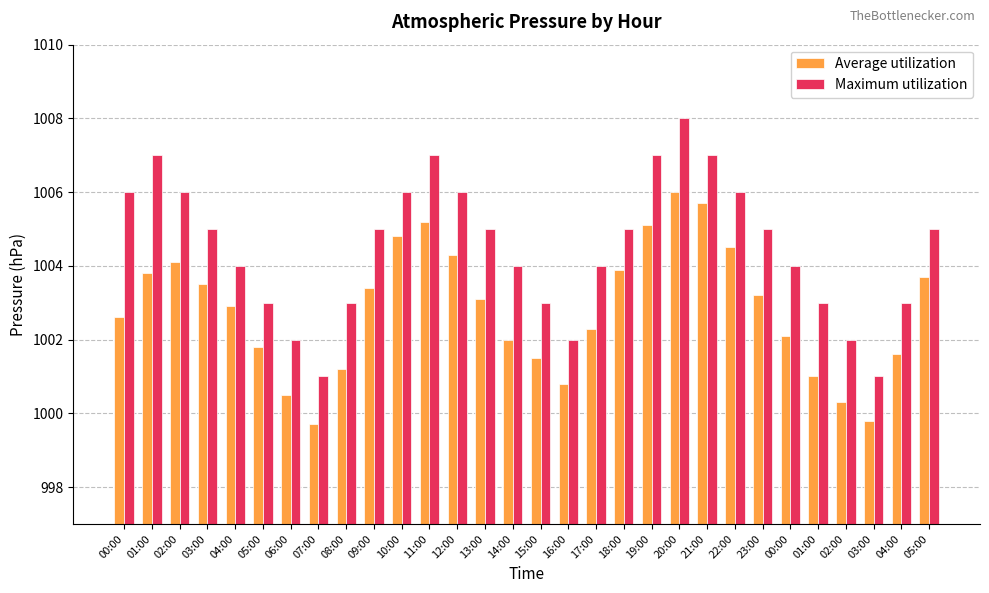

What is the label of the 1st bar from the left?

00:00